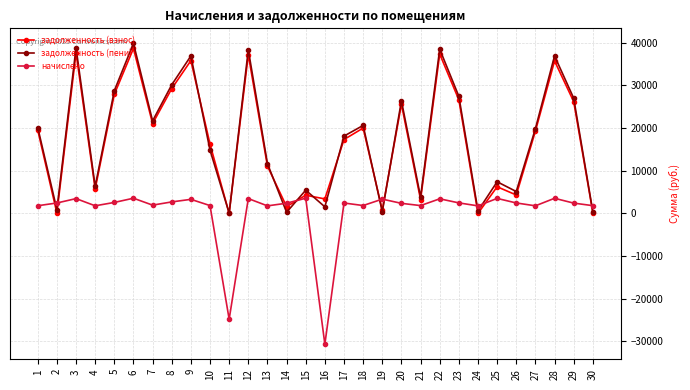

Does the chart have visible grid lines?

Yes